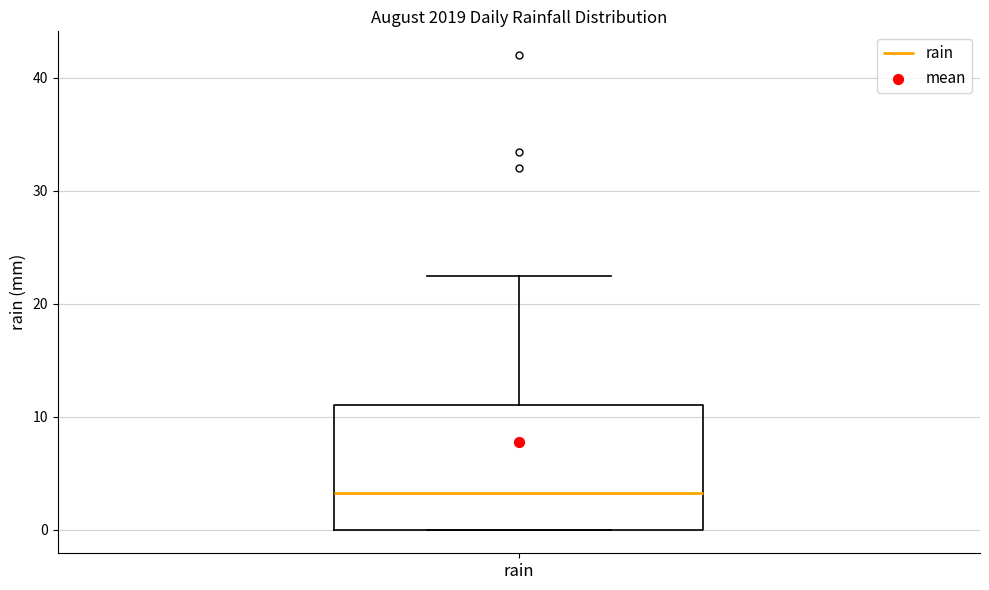

Transcribe this box plot: give where the median line is, the range the box spans, and where the two whiskers end, as read against the y-axis. The values are not printed on the chart, so give them approximately, as read against the axis.

median 3, box 0 to 11, whiskers 0 to 22